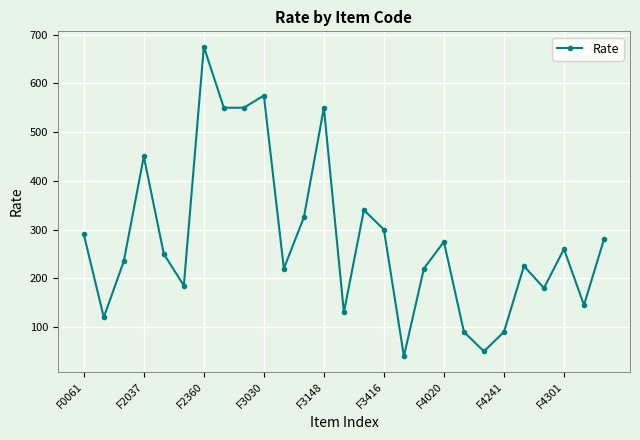

What is the difference between the maximum and minimum values?

635